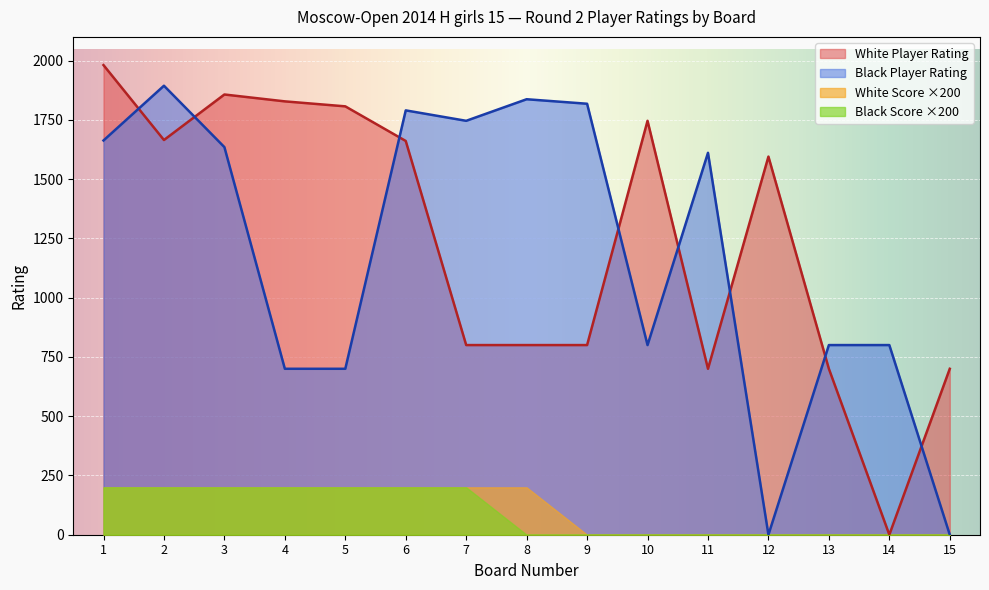

Does the chart display data point markers on the line(s)?

No